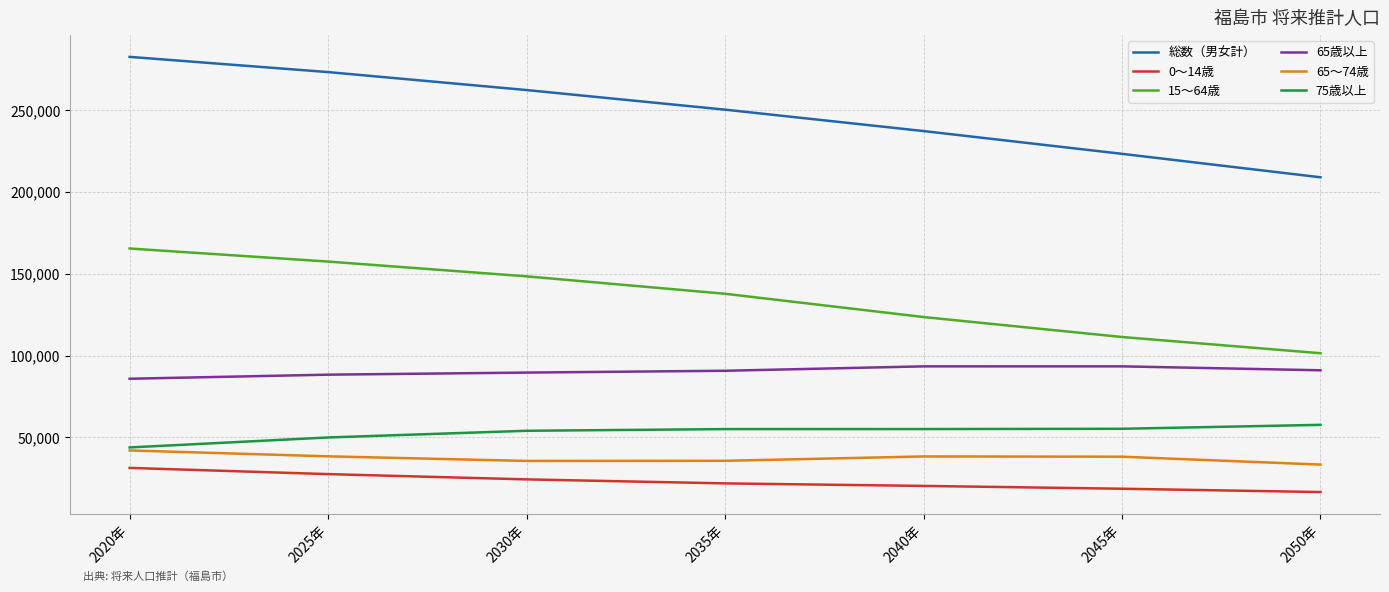

True or false: 15～64歳 and 0～14歳 cross at least once.

False